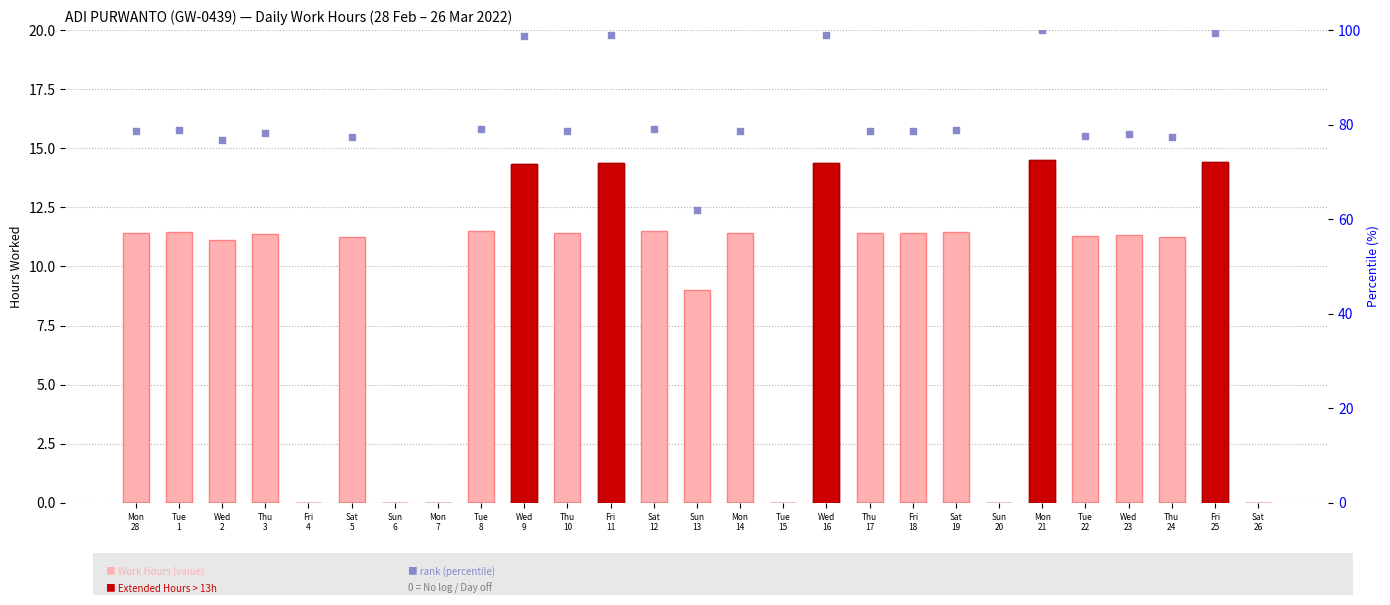

Which has a higher value, Sun 13 or Sat 5?

Sat 5